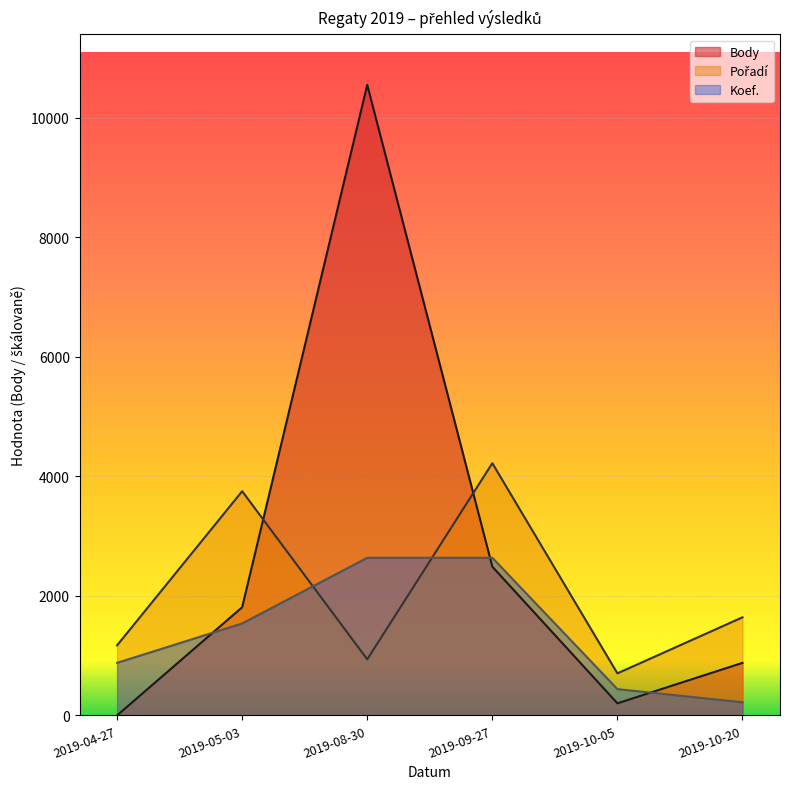

List the labels in order of Body value, largest first.

2019-08-30, 2019-09-27, 2019-05-03, 2019-10-20, 2019-10-05, 2019-04-27